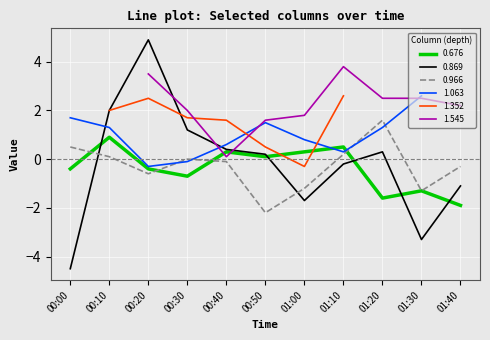

True or false: 0.966 and 0.869 cross at least once.

True